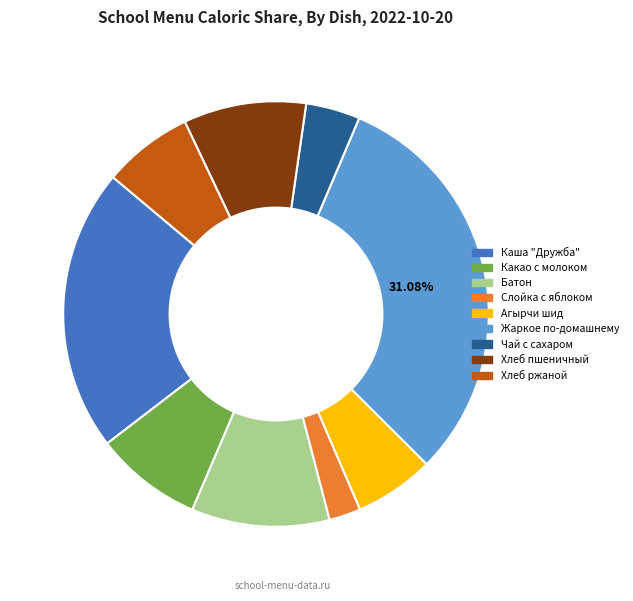

Does Хлеб ржаной account for over 50% of the chart?

No